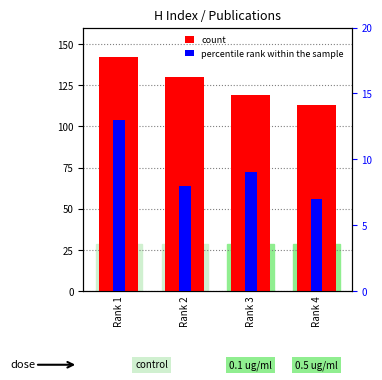

What is the difference between the maximum and minimum values in the percentile rank within the sample series?

6